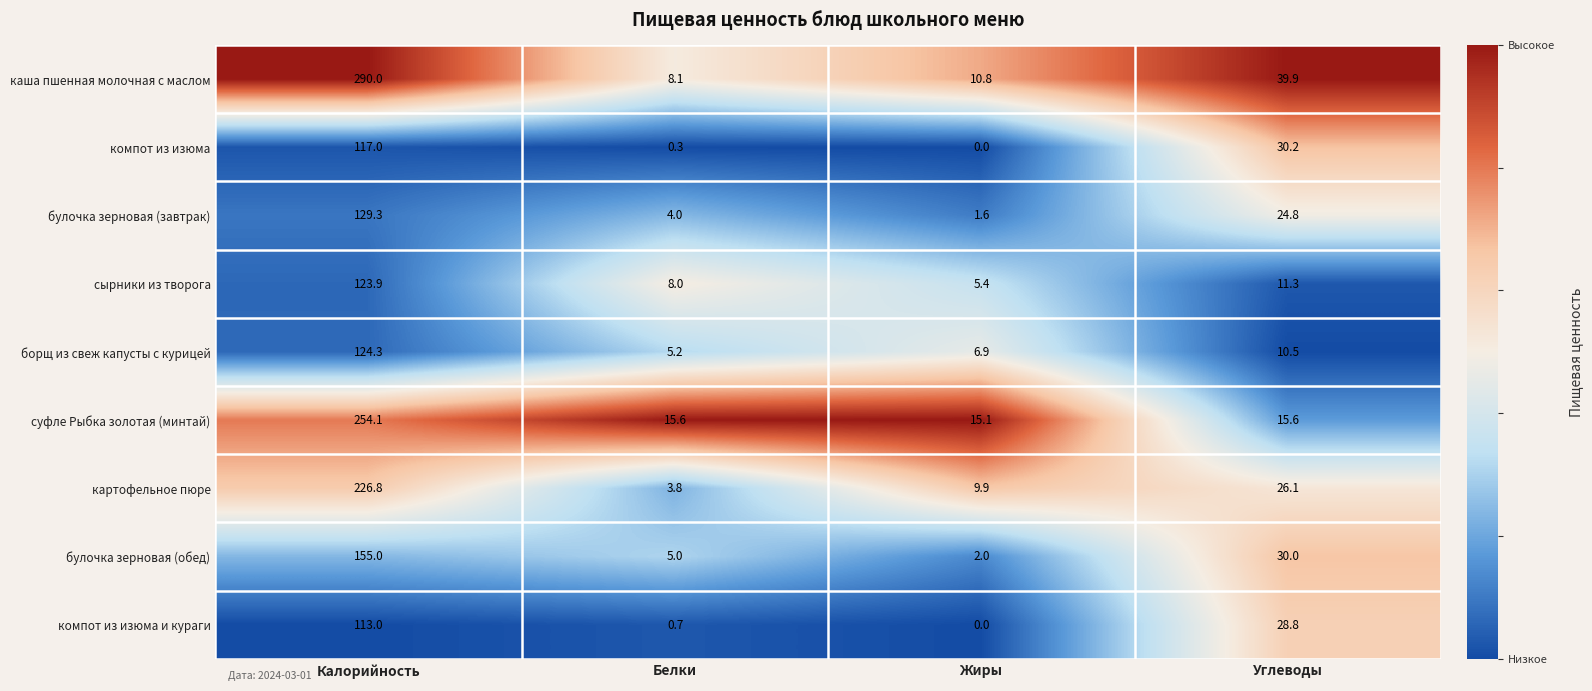

How many categories are shown in the chart?

4